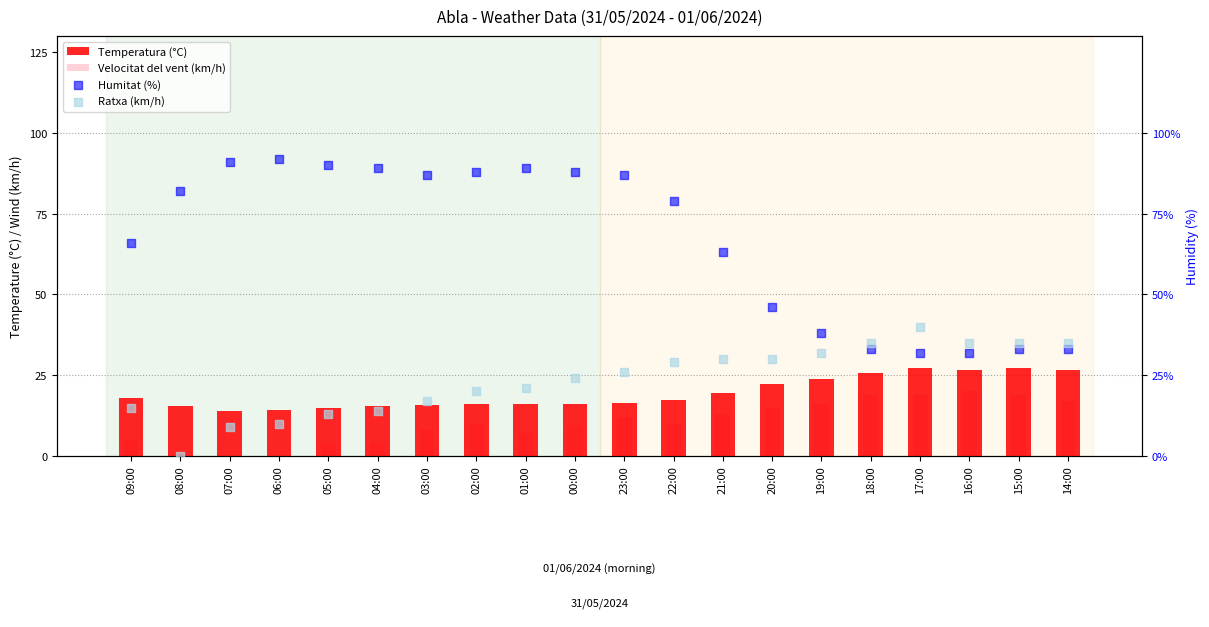

At which category is the sum across all series the highest?

23:00